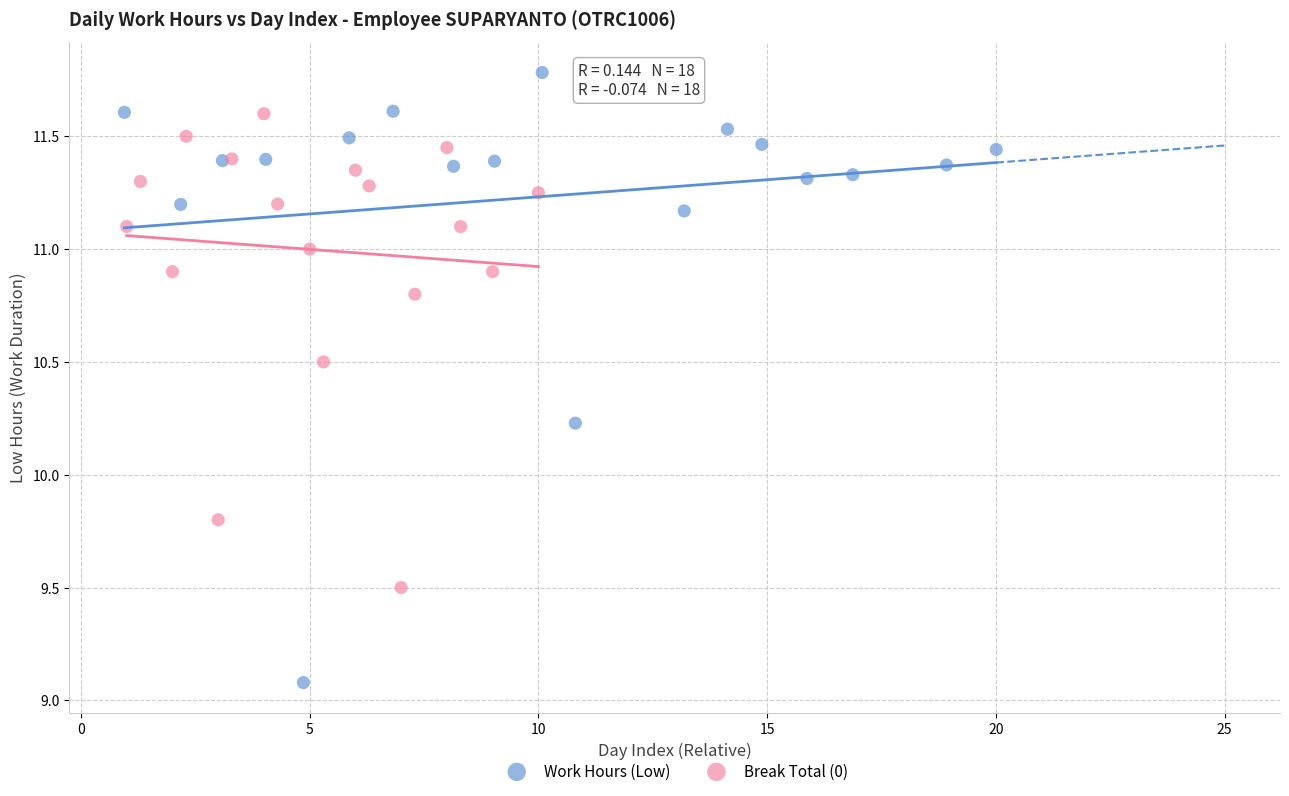

Which series reaches the maximum Y coordinate?

Work Hours (Low)